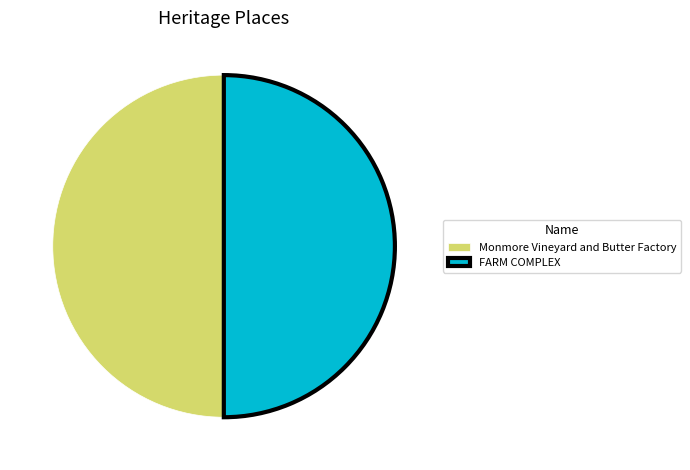

Approximately how many times larger is the value at FARM COMPLEX compared to Monmore Vineyard and Butter Factory?

1.0